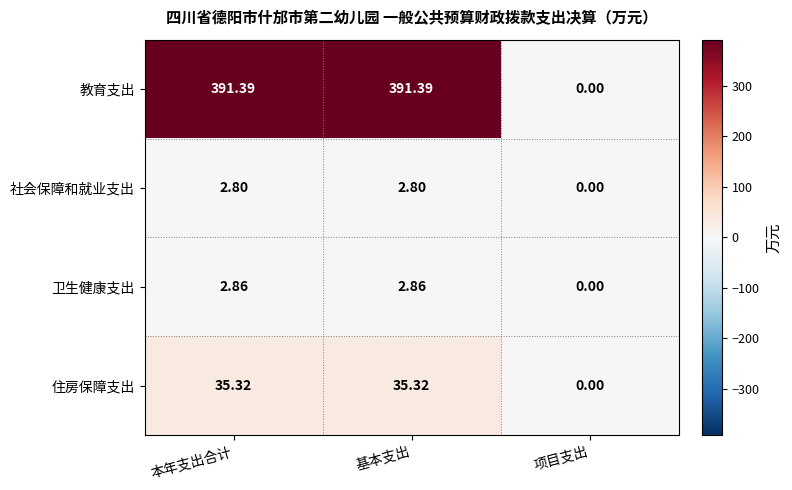

At which label is 住房保障支出 closest to 17?

项目支出